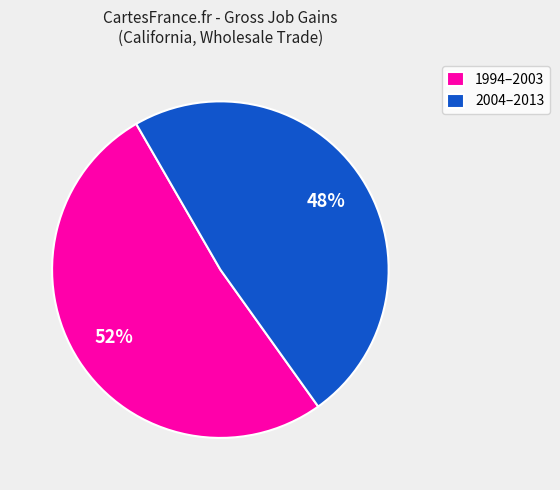

How many slices are in this pie chart?

2